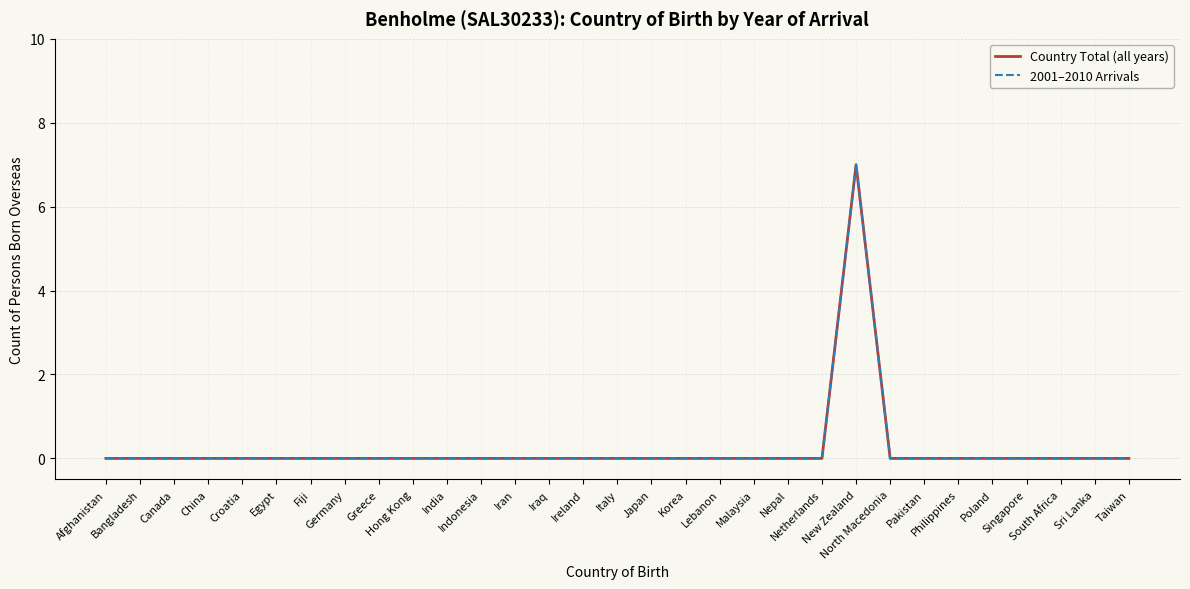

Which category has the lowest value in the Country Total (all years) series?

Afghanistan